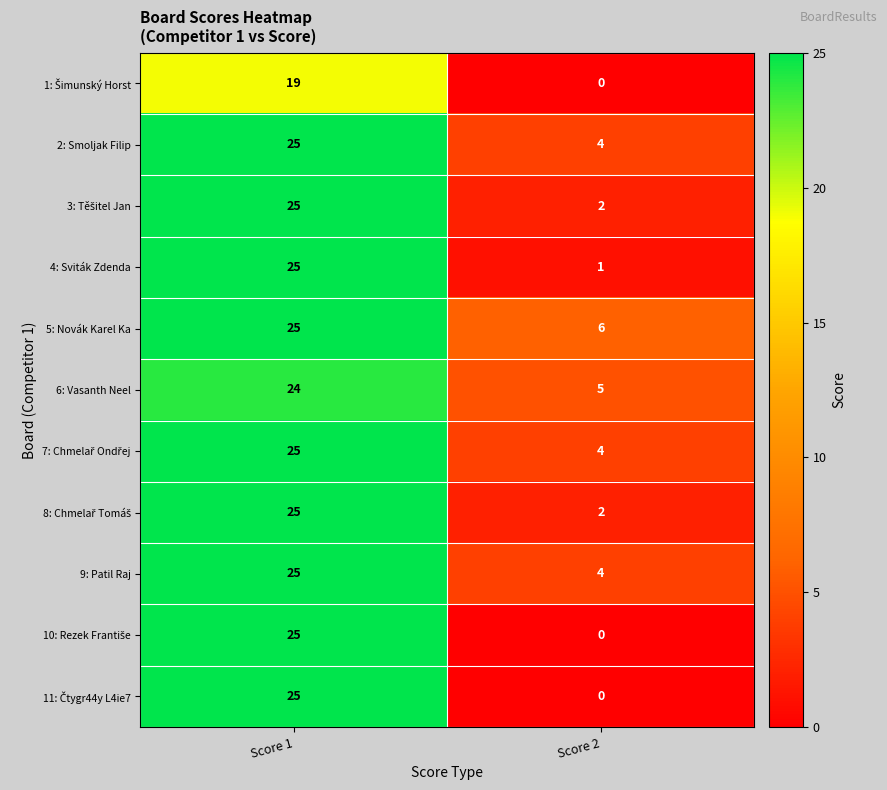

Which category has the highest value across all series?

Score 1